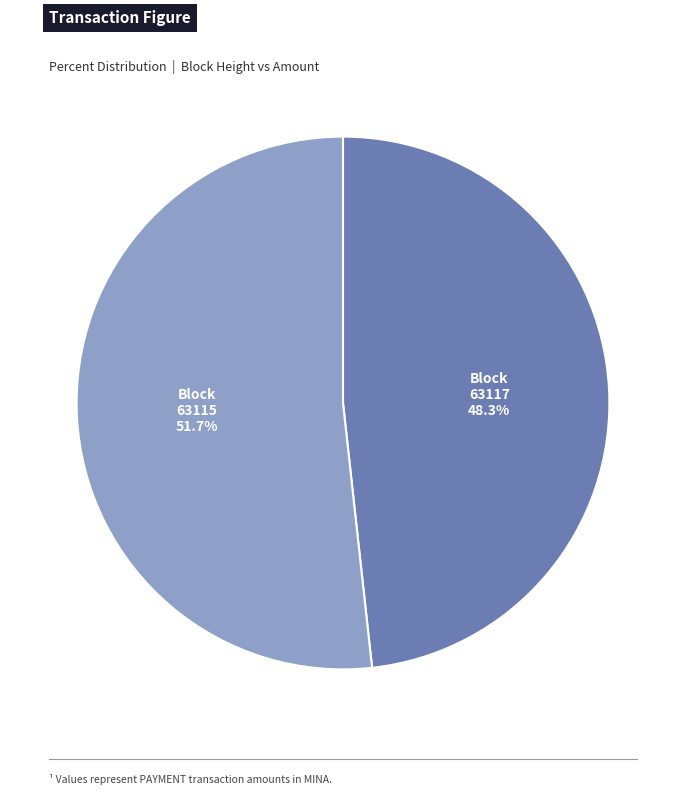

To the nearest percent, what is the combined percentage of 63117 and 63115?

100%